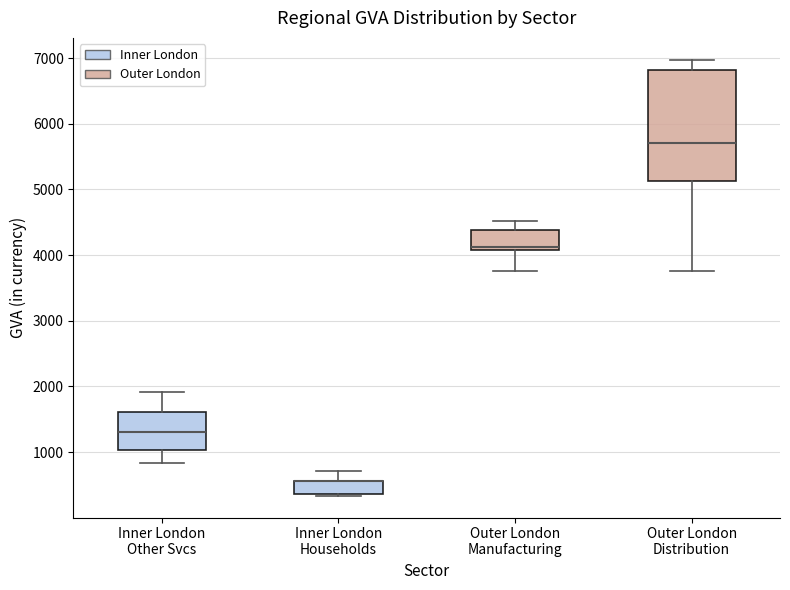

Which box is the tallest, from its lower edge to its upper edge?

Outer London Distribution